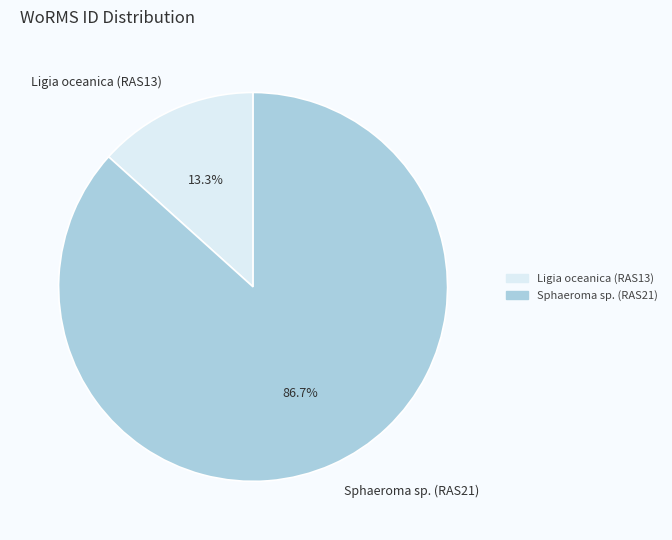

Count the number of slices in the pie.

2